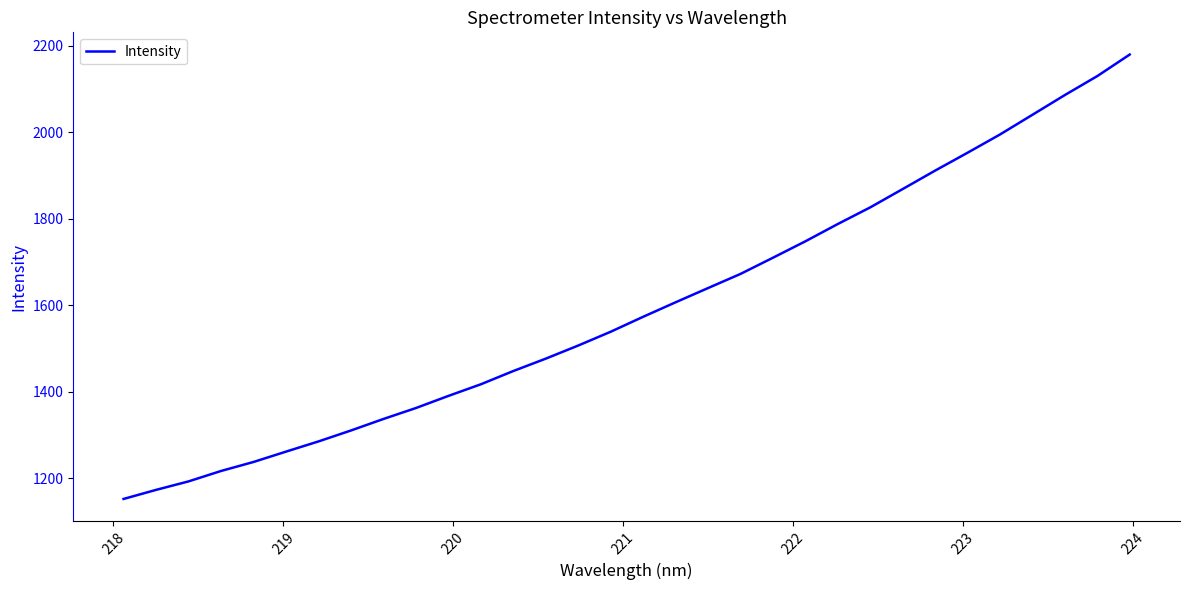

What is the maximum value shown in the chart?

2179.6